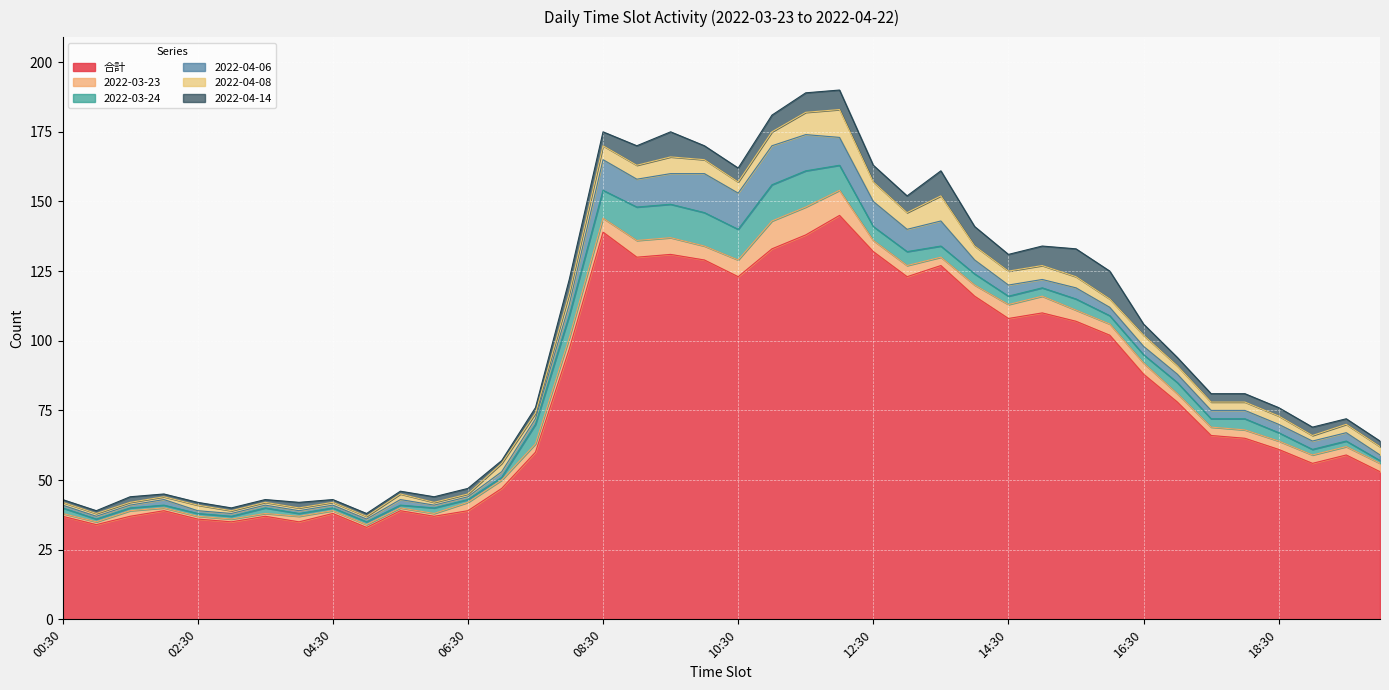

What is the minimum value shown in the chart?

1